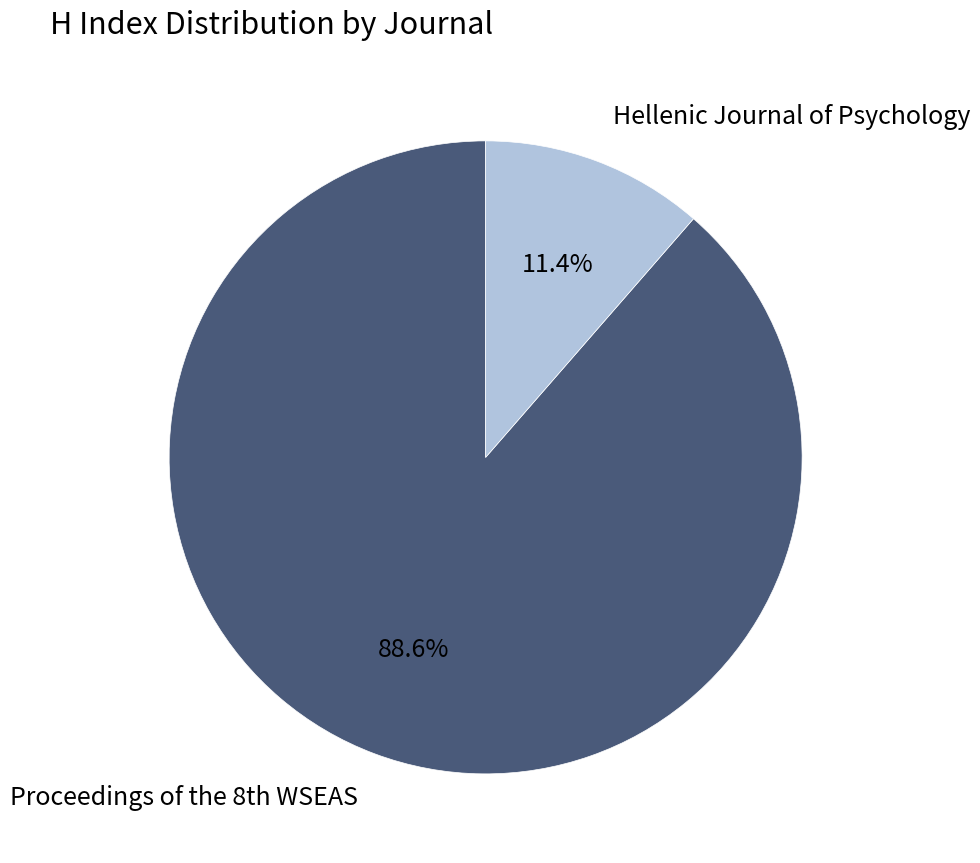

What is the largest slice in the pie chart?

Proceedings of the 8th WSEAS